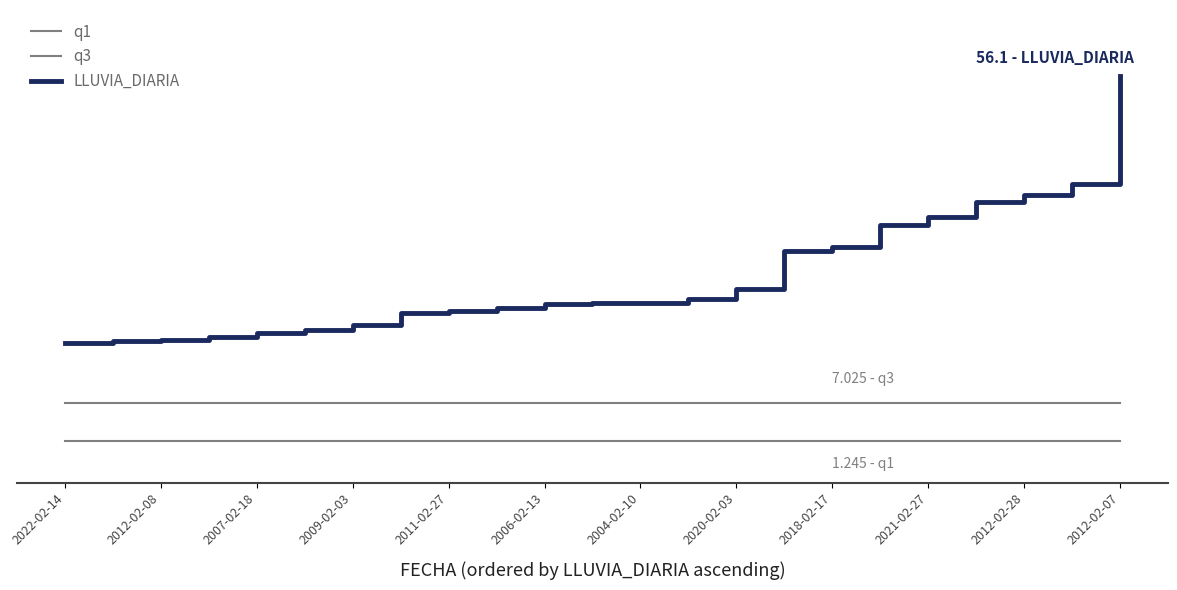

True or false: q1 and q3 cross at least once.

False